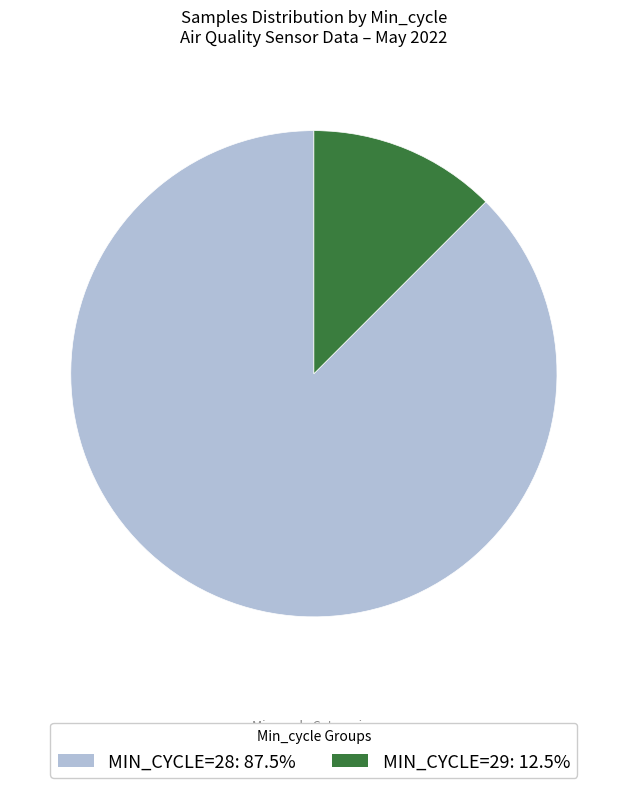

Does any single category account for the majority?

Yes